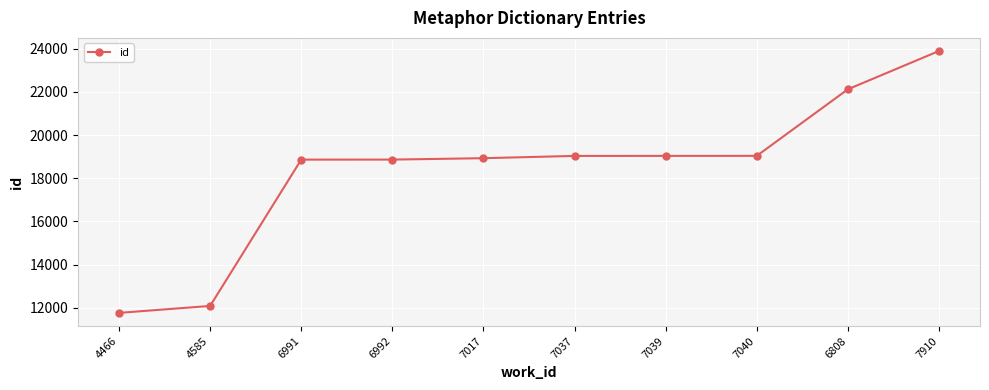

The chart shows a value of 18929 at 7017. True or false?

True